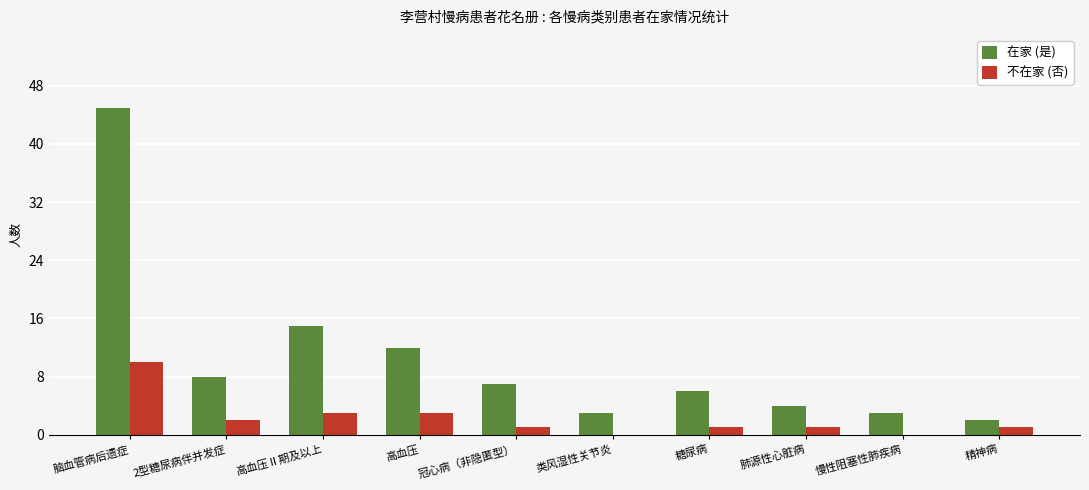

At which category is the sum across all series the highest?

脑血管病后遗症